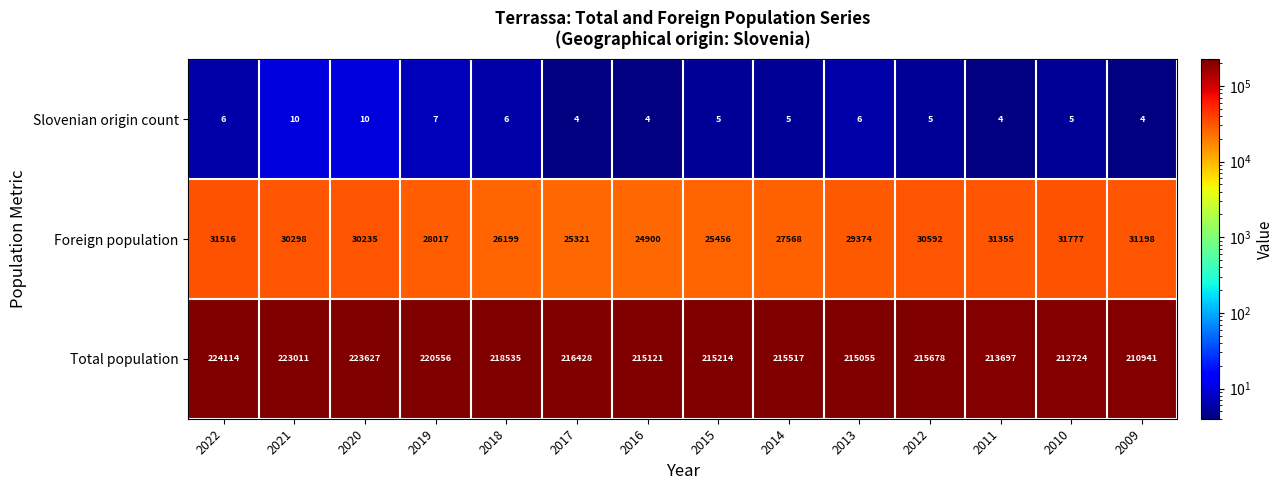

Is it true that Total population equals 372771 at 2009?

False